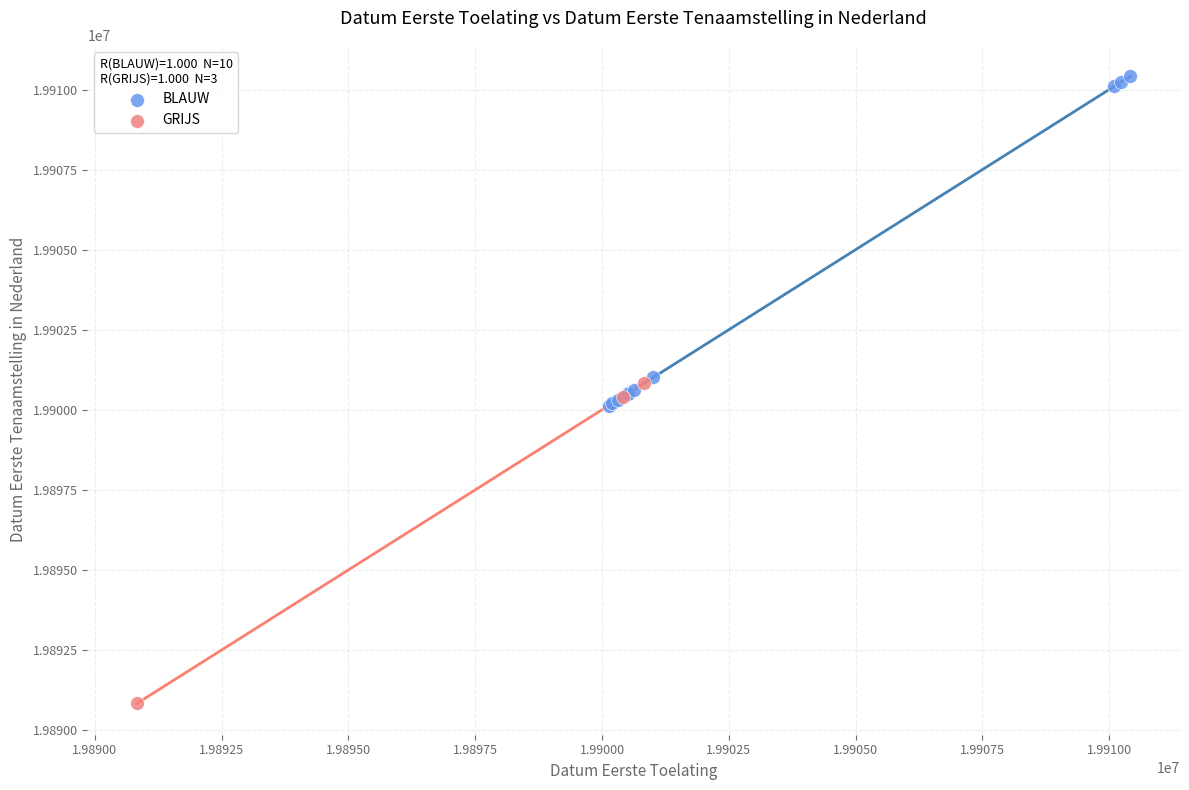

Which series reaches the maximum Y coordinate?

BLAUW